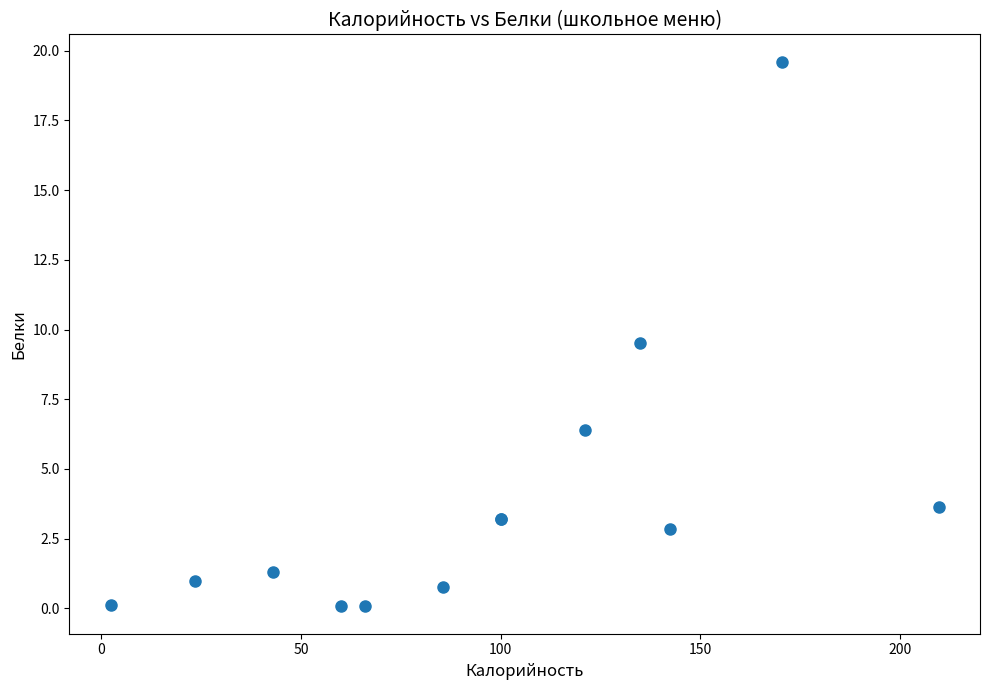

What Y value in the scatter plot is closest to 9?

9.5